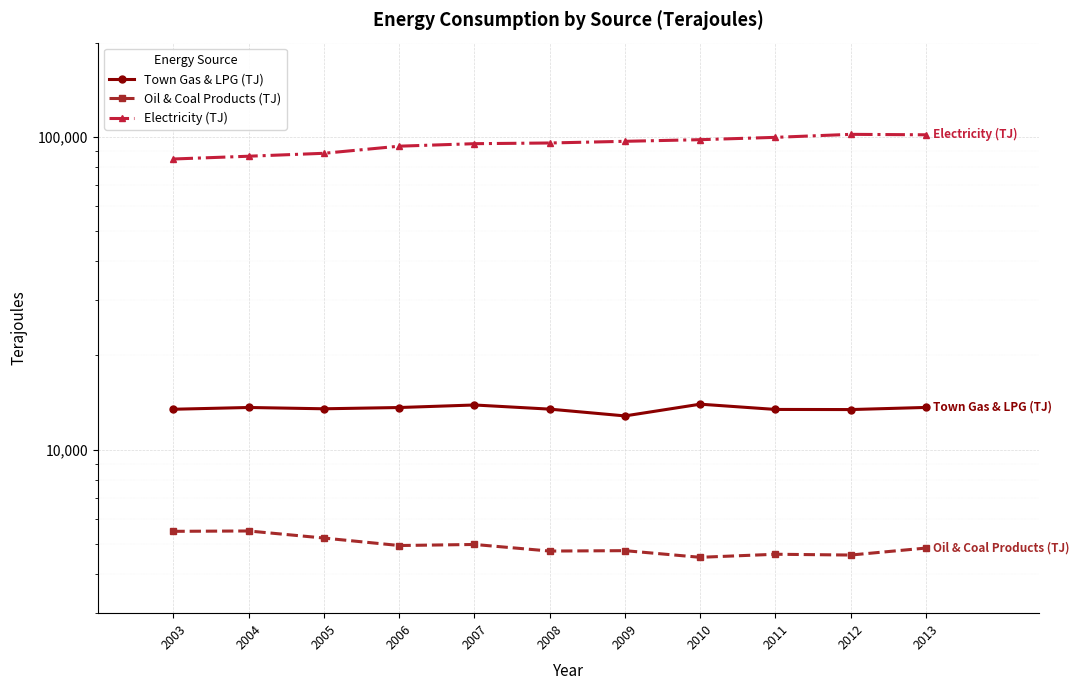

Which label corresponds to the smallest value in the chart?

2010